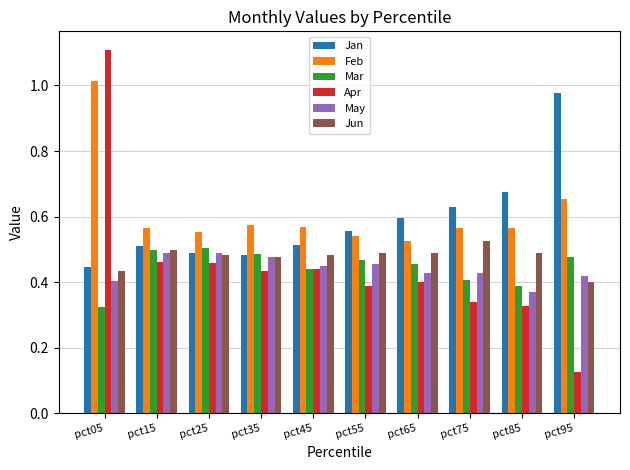

Which series has the largest total across all categories?

Feb